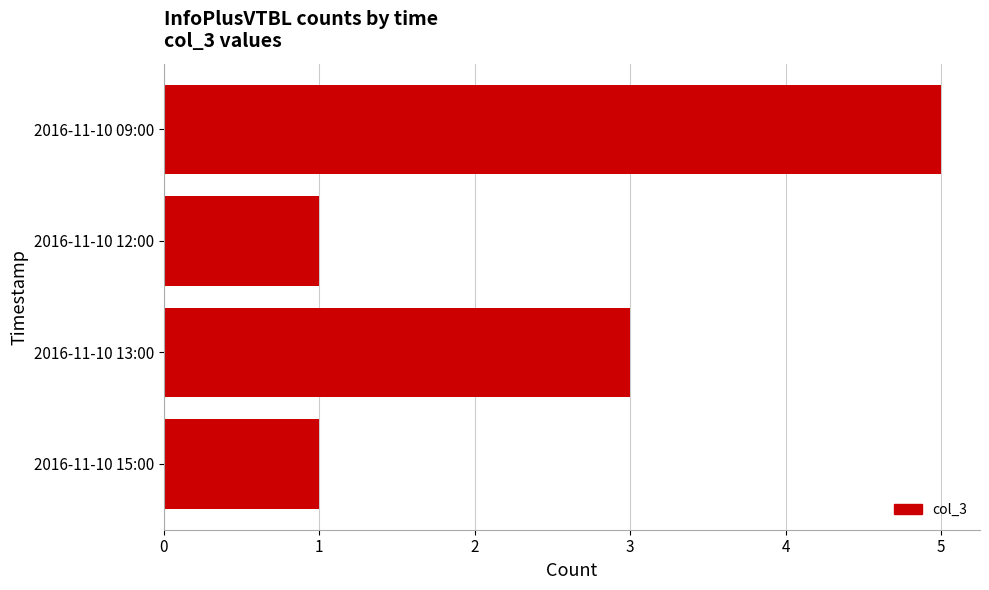

What is the label of the 4th bar from the bottom?

2016-11-10 09:00